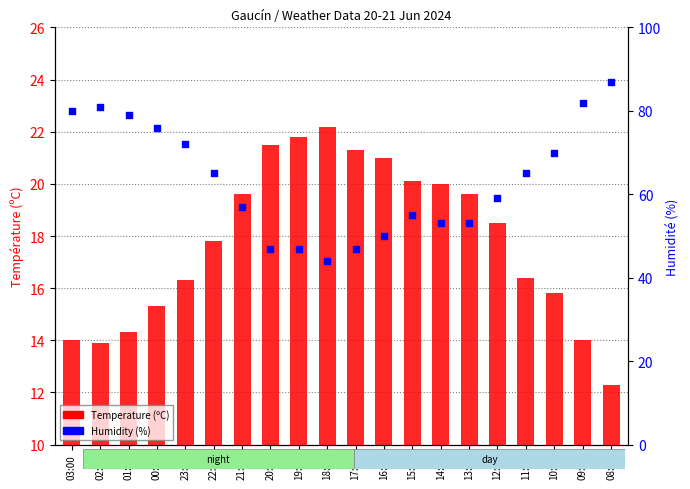

At how many categories does at least one series exceed 55?

12